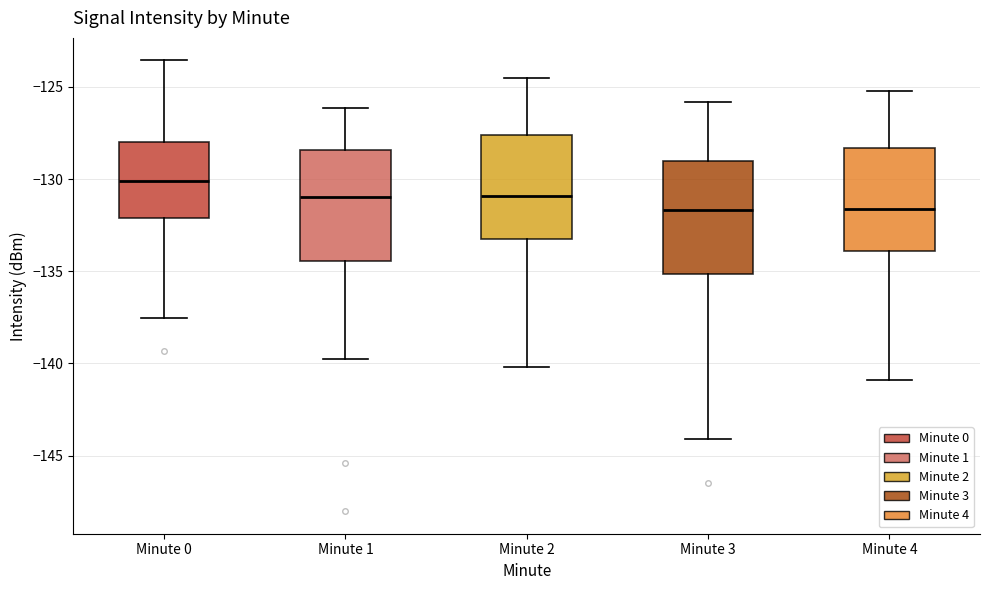

Where does the upper whisker of the box for Minute 0 end on the y-axis? The values are not printed on the chart, so give them approximately, as read against the axis.

-123.5